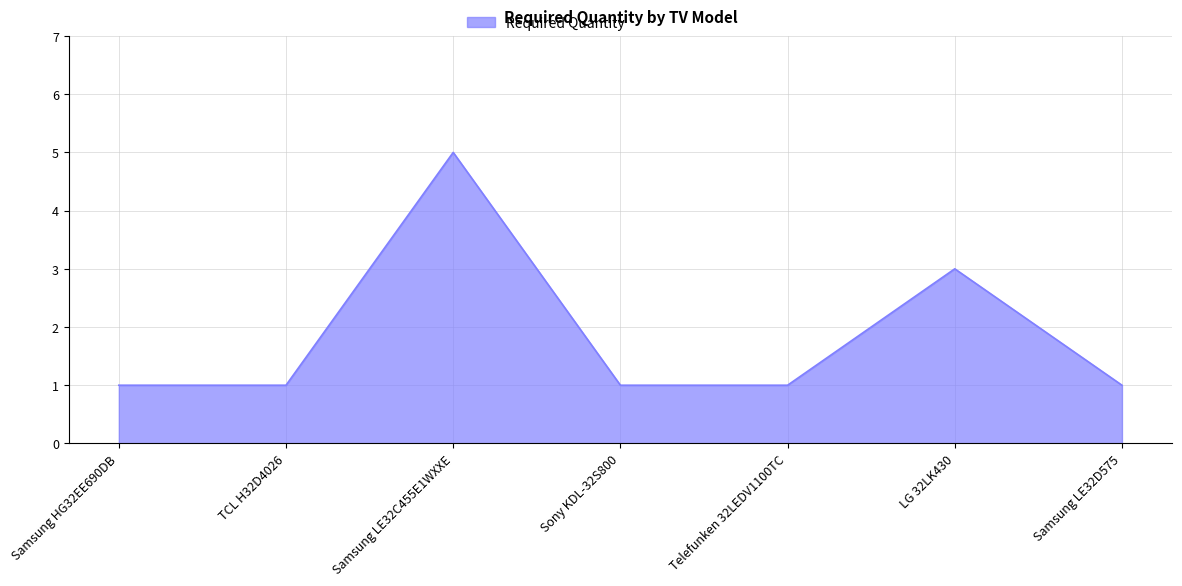

Reading right to left, list all the values displayed in this chart.

1	3	1	1	5	1	1